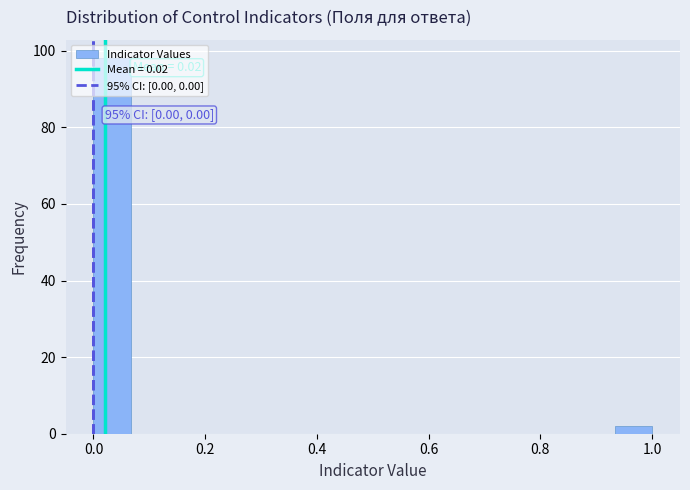

Around what value on the x-axis is the tallest bar? Give the approximate position of its centre, as read against the axis.

0.04